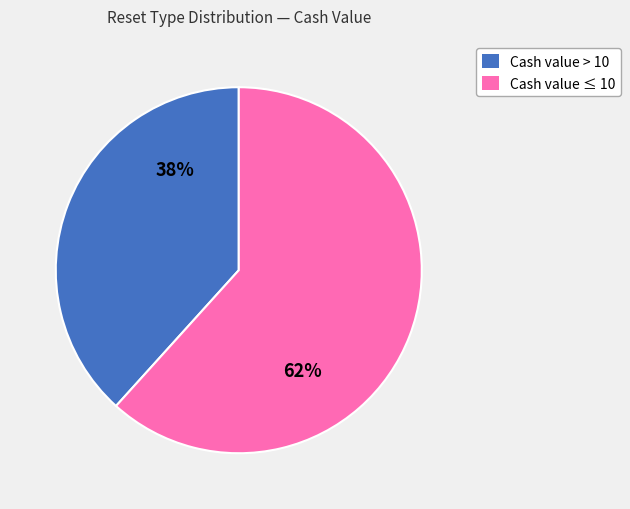

To the nearest percent, what is the average slice percentage?

50%